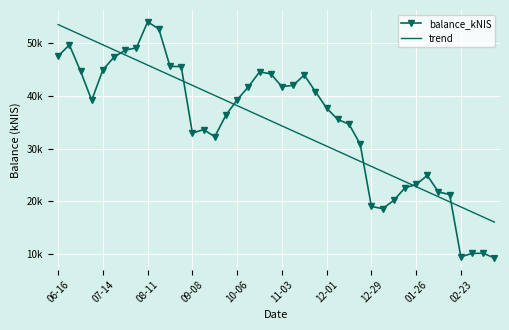

What is the difference between the second highest and minimum values in the trend series?

36588.8